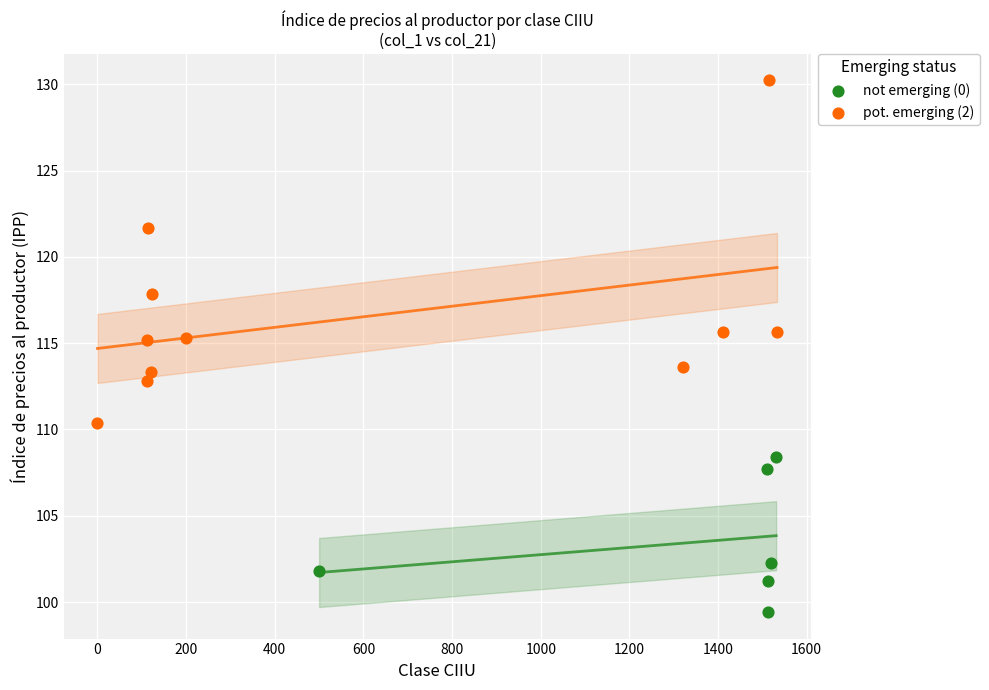

Which series reaches the maximum Y coordinate?

pot. emerging (2)